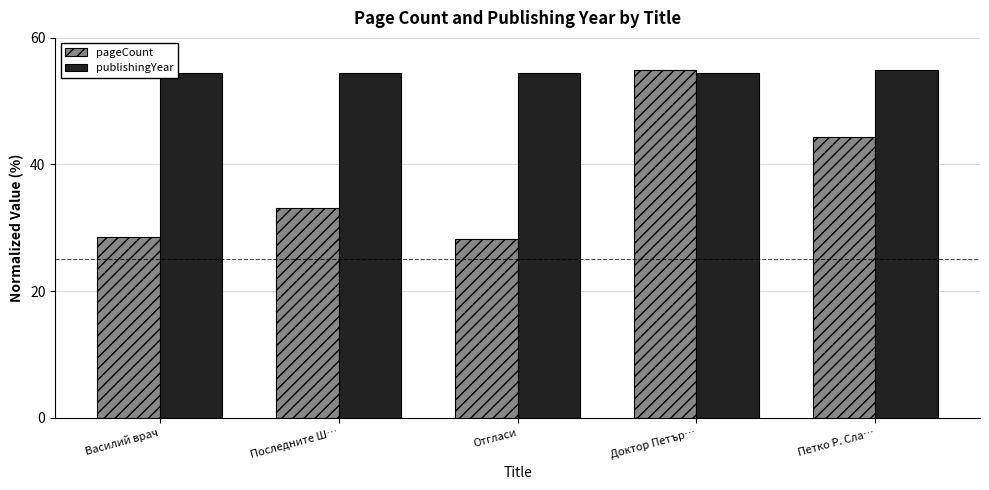

What is the value of the pageCount bar at the 4th from the left?

55.0